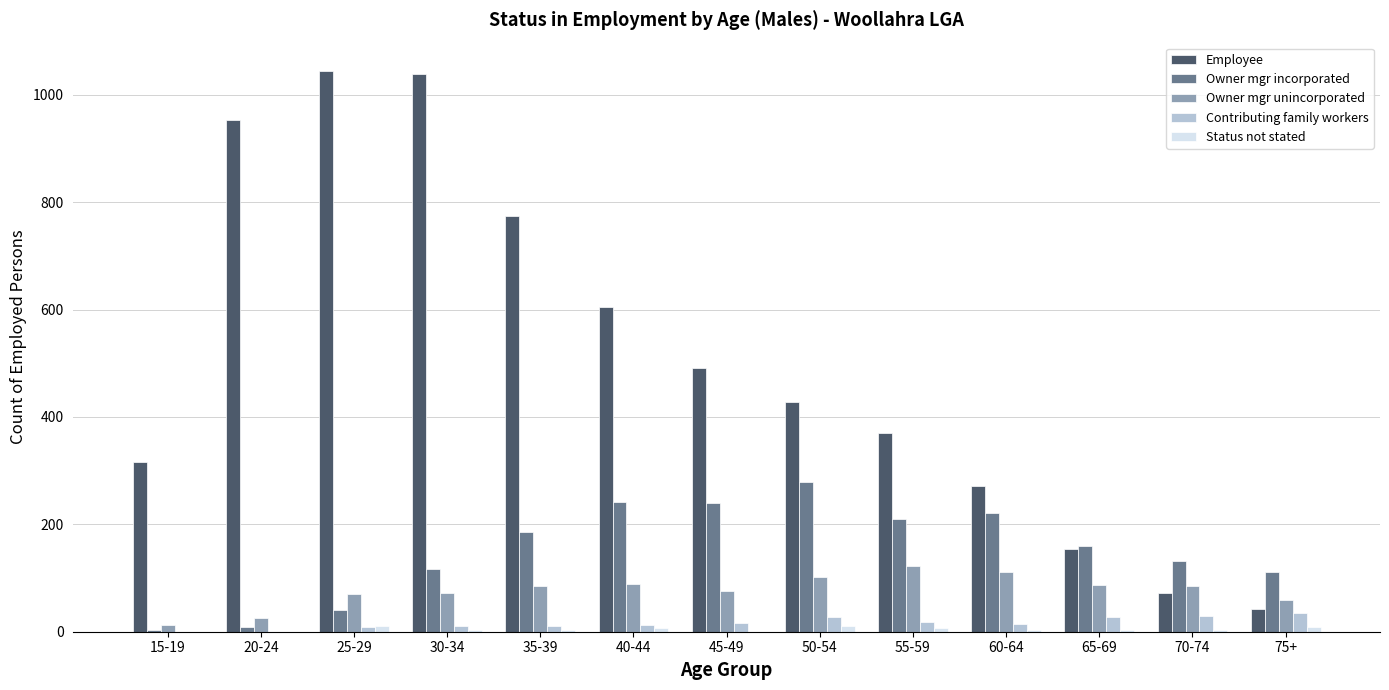

Which series has the largest total across all categories?

Employee